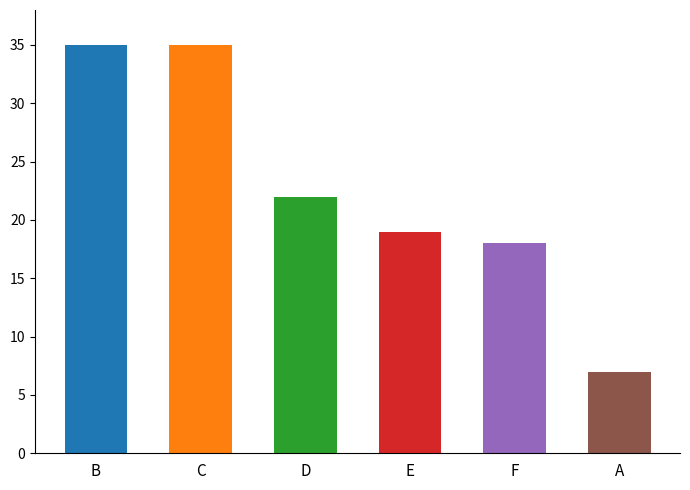

What position from the right is C?

5